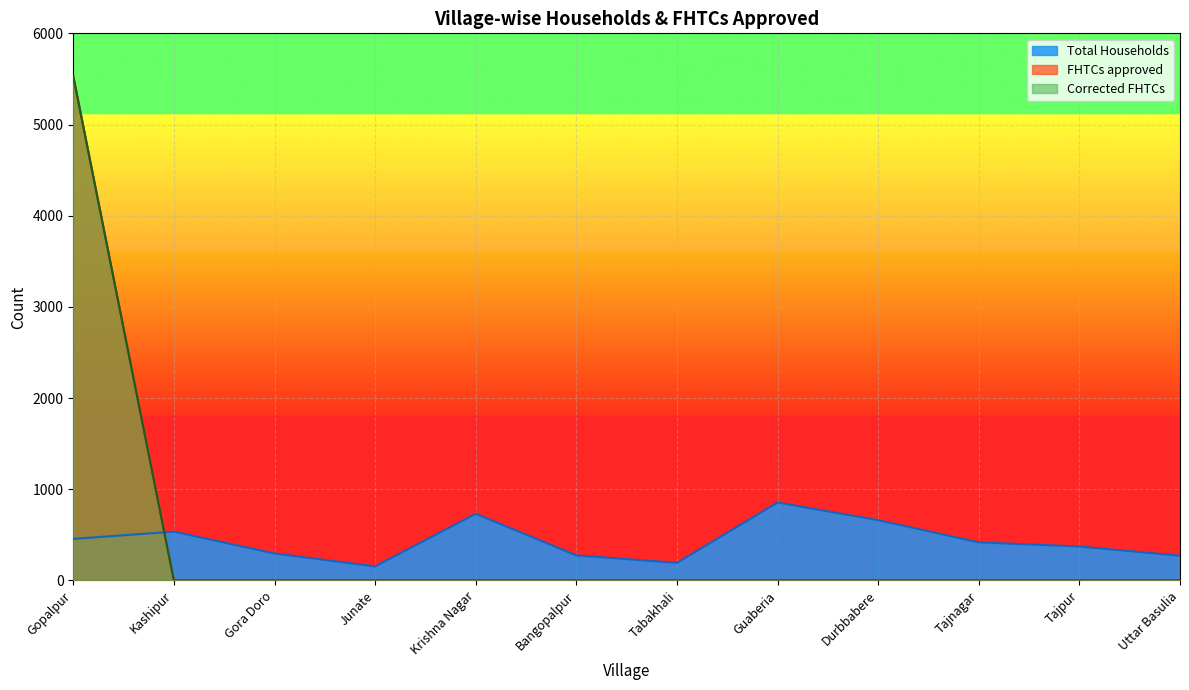

Reading right to left, what are all the values shown in this chart?

Total Households: 271	372	418	661	855	193	275	731	154	296	535	456
FHTCs approved: 0	0	0	0	0	0	0	0	0	0	0	5528
Corrected FHTCs: 0	0	0	0	0	0	0	0	0	0	0	5528